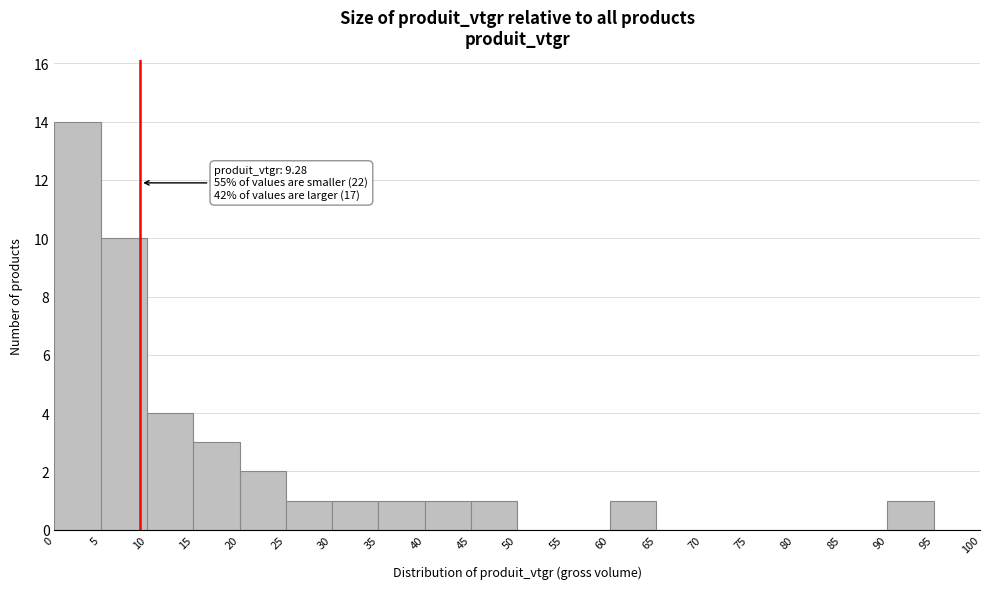

Over which range of the x-axis is the bar tallest?

0 to 5